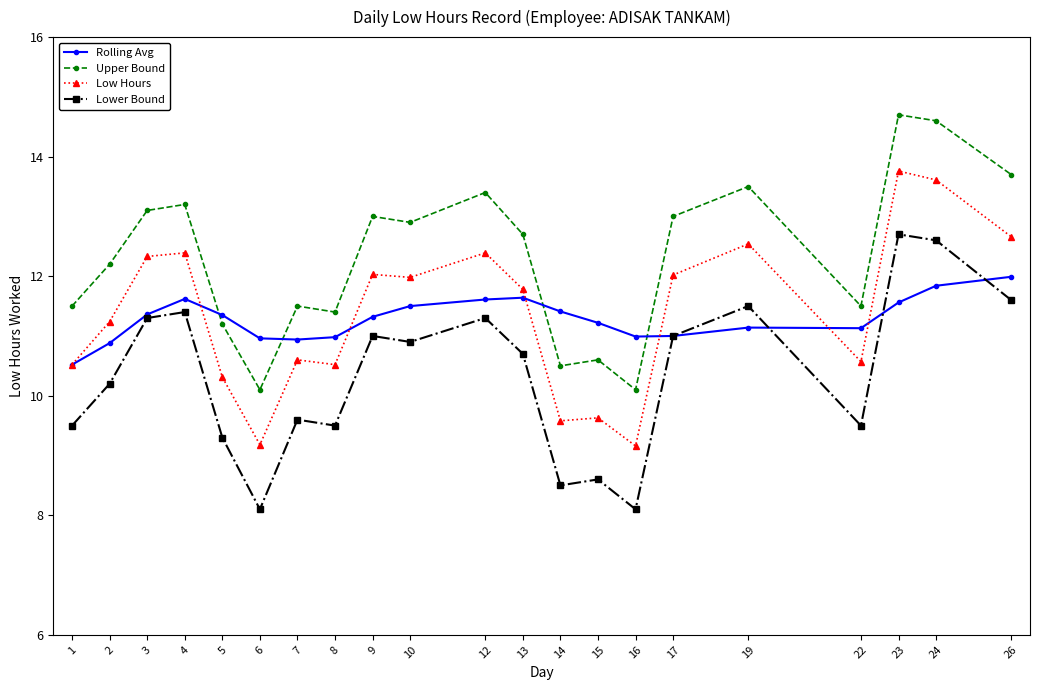

What is the difference between the maximum and minimum values in the Low Hours series?

4.6